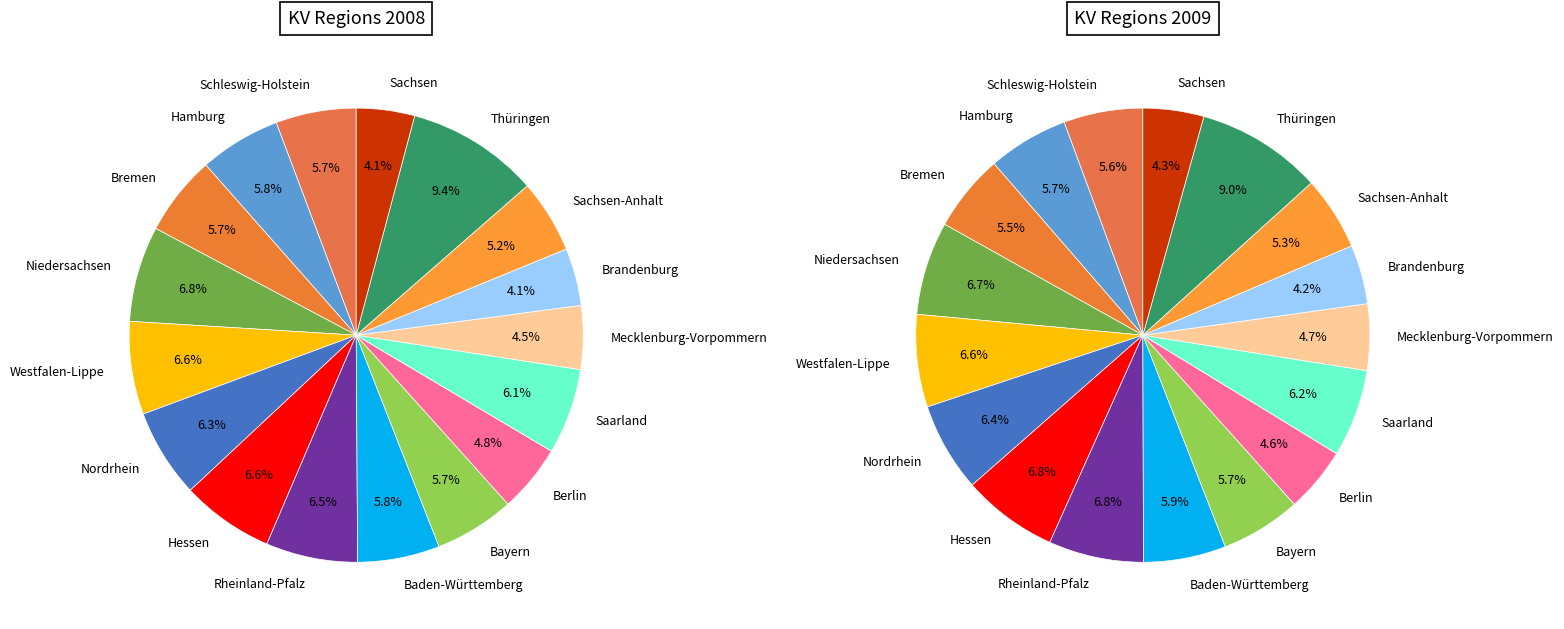

True or false: Brandenburg accounts for 12% of the total.

False